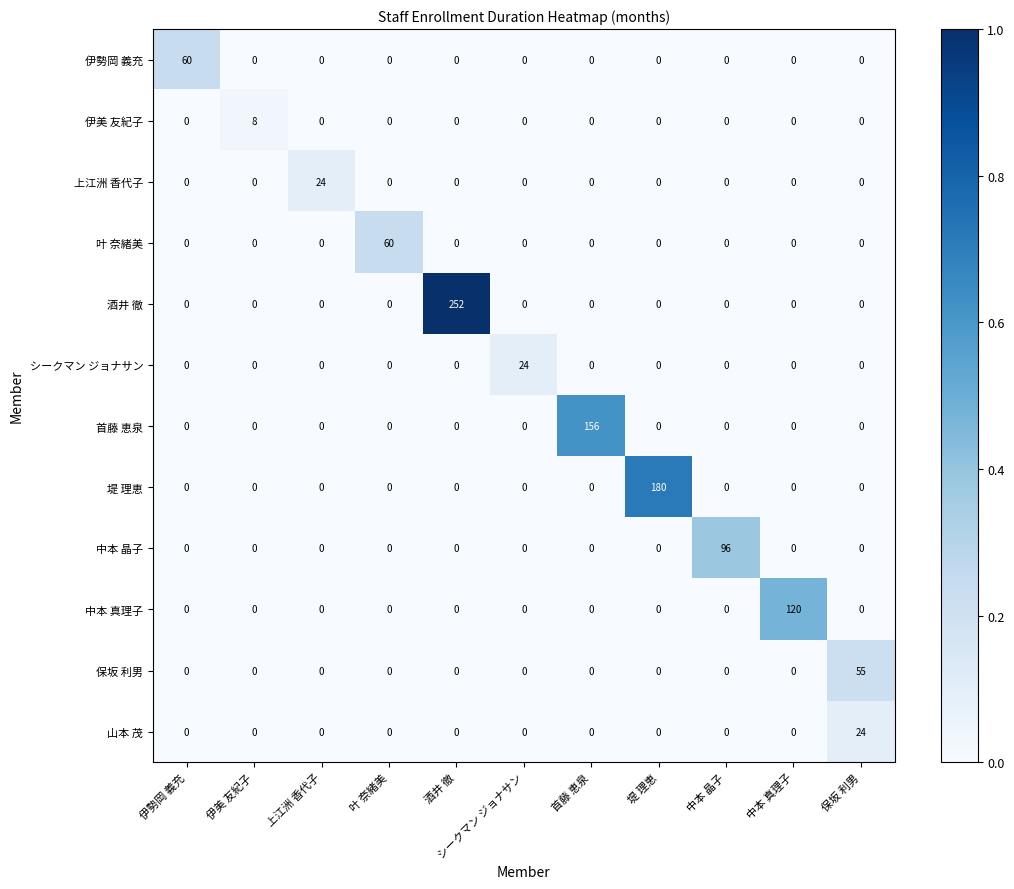

Which category has the highest value across all series?

酒井 徹